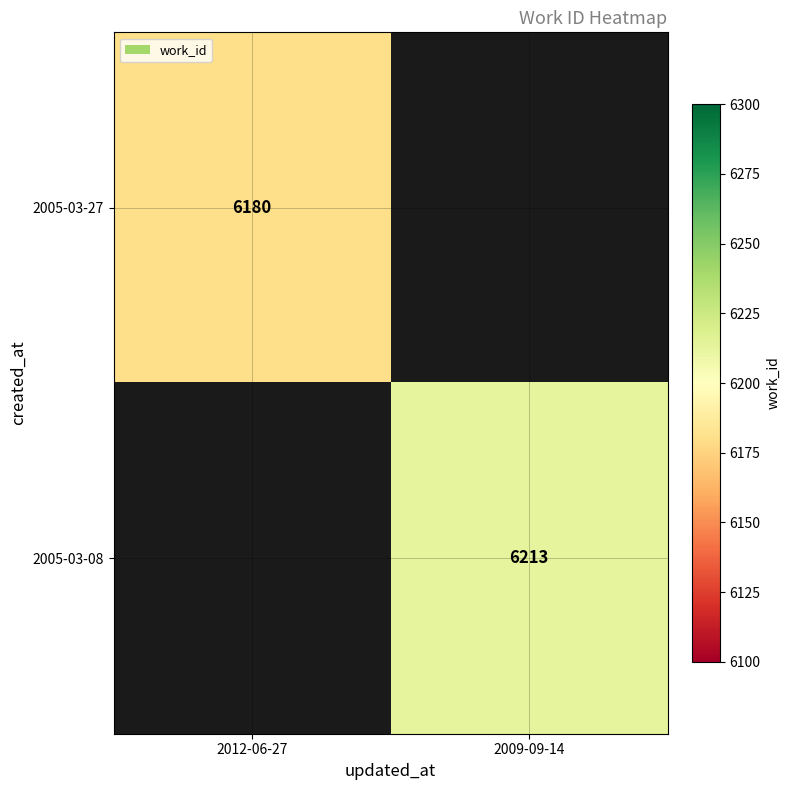

Is it true that 2005-03-08 equals 6213 at 2009-09-14?

True